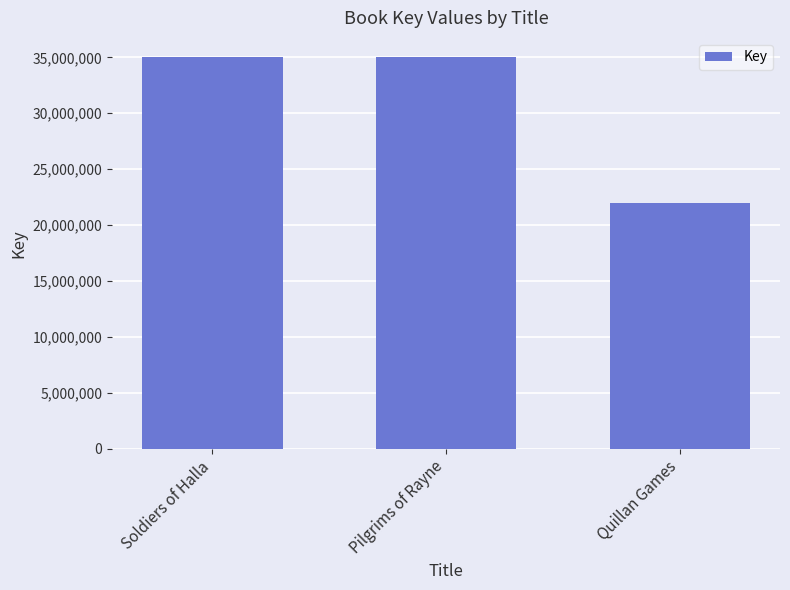

What is the label of the 1st bar from the right?

Quillan Games